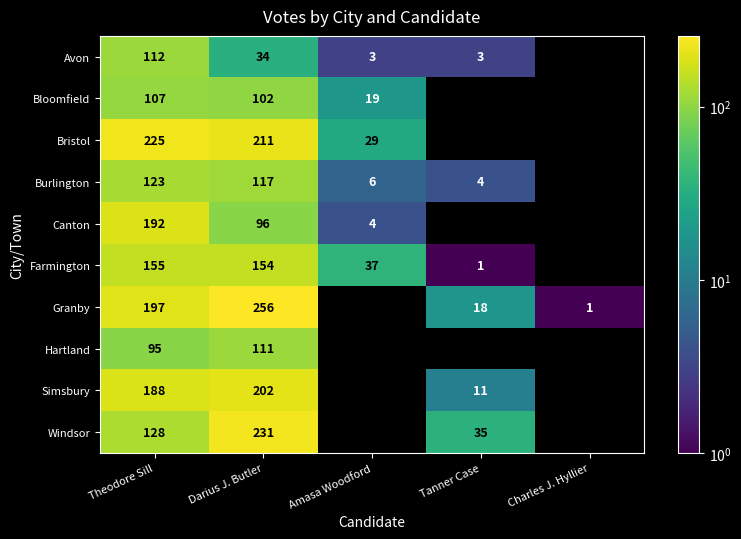

Between Tanner Case and Amasa Woodford, which is larger?

Tanner Case